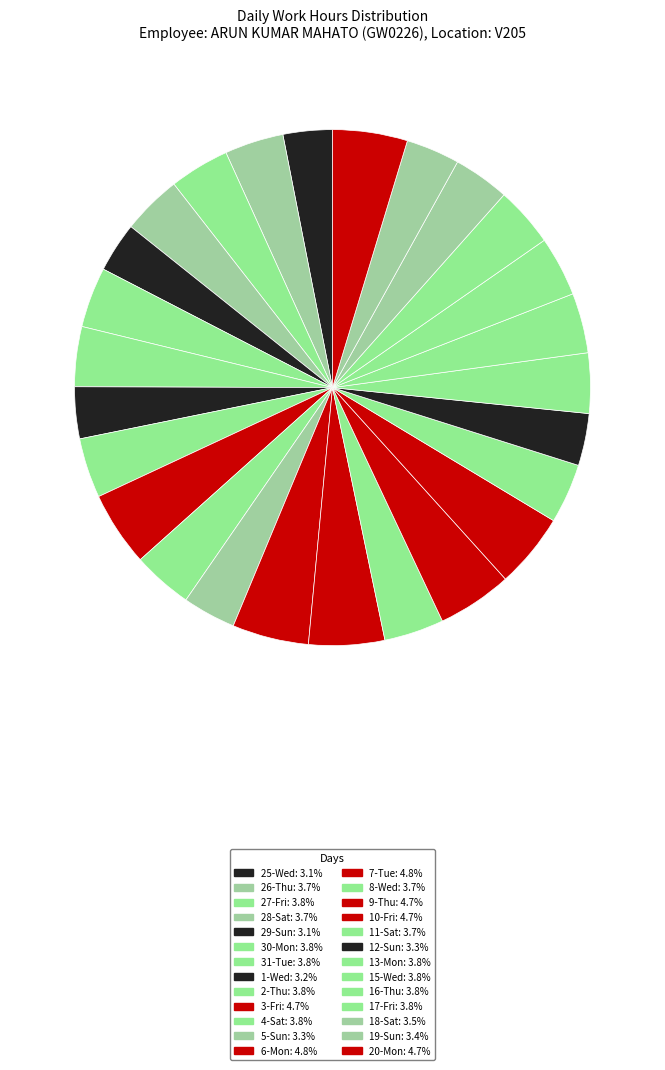

What is the smallest slice in the pie chart?

25-Wed